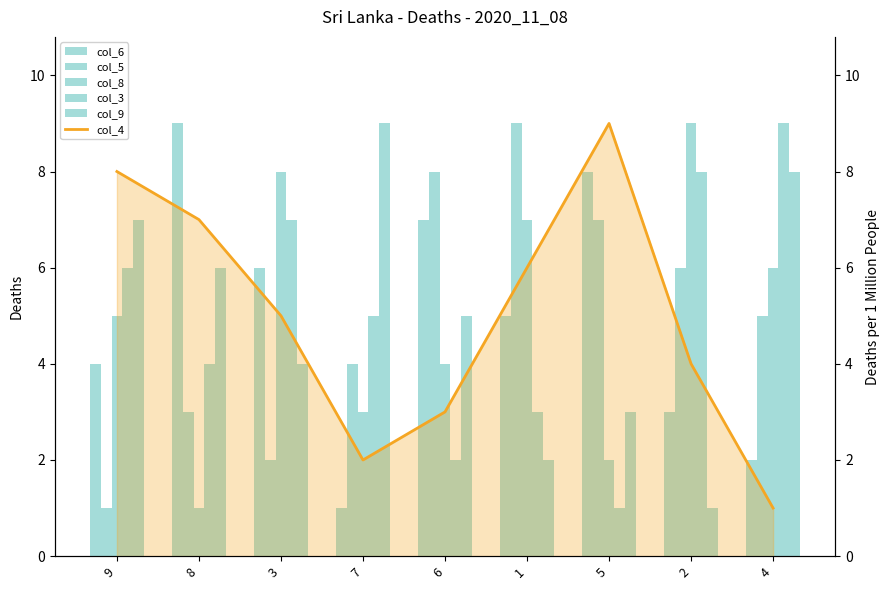

Reading left to right, list all the values displayed in this chart.

col_6: 9=4	8=9	3=6	7=1	6=7	1=5	5=8	2=3	4=2
col_5: 9=1	8=3	3=2	7=4	6=8	1=9	5=7	2=6	4=5
col_8: 9=5	8=1	3=8	7=3	6=4	1=7	5=2	2=9	4=6
col_3: 9=6	8=4	3=7	7=5	6=2	1=3	5=1	2=8	4=9
col_9: 9=7	8=6	3=4	7=9	6=5	1=2	5=3	2=1	4=8
col_4: 9=8	8=7	3=5	7=2	6=3	1=6	5=9	2=4	4=1